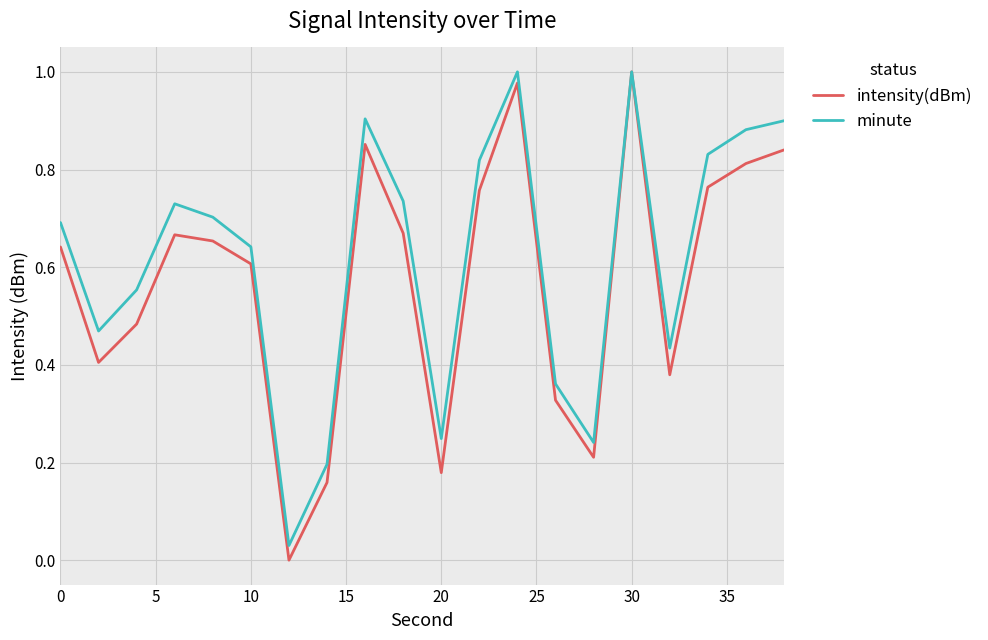

At how many categories does at least one series exceed 0?

20